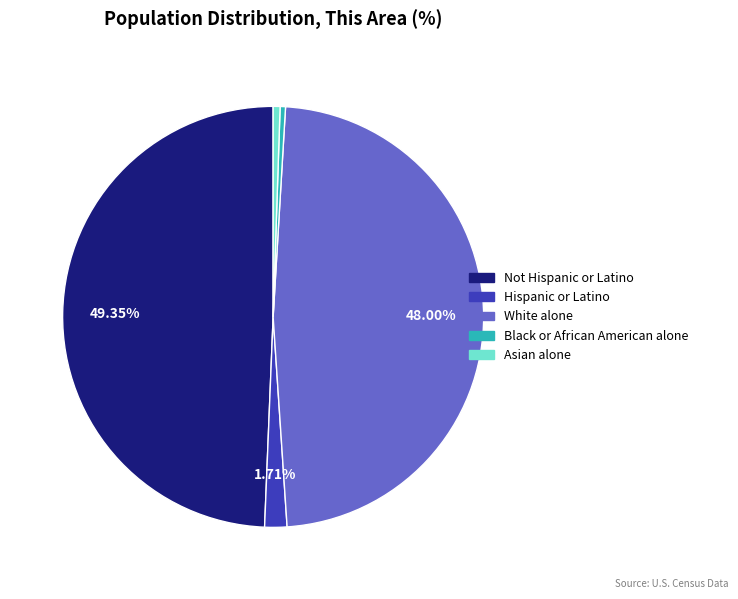

Is there a majority slice in this chart?

No